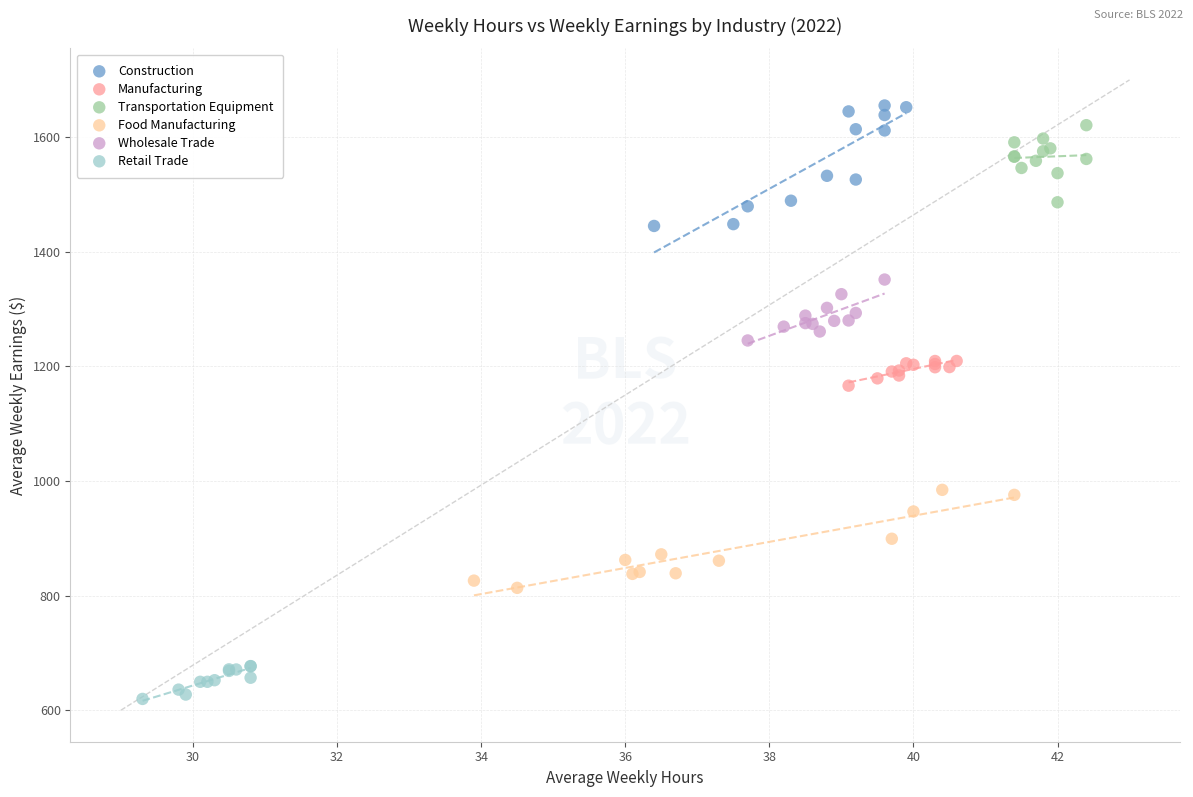

Which series reaches the minimum Y coordinate?

Retail Trade